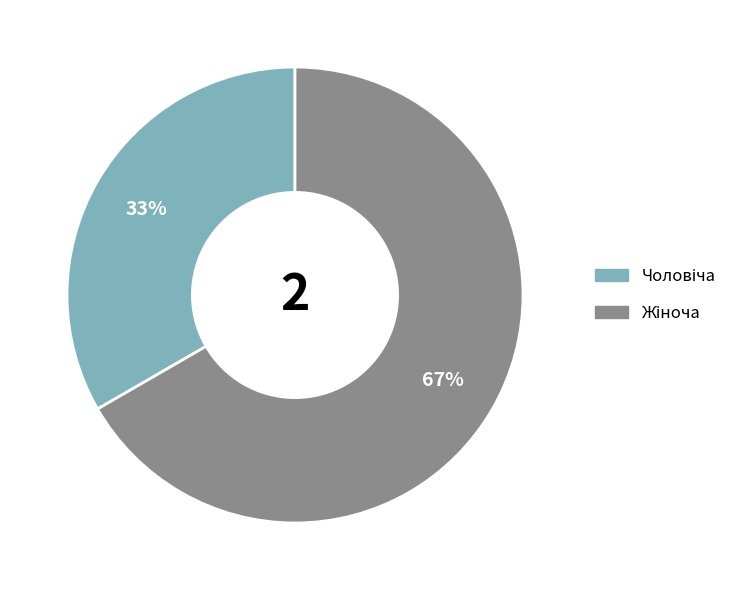

To the nearest percent, what is the average slice percentage?

50%